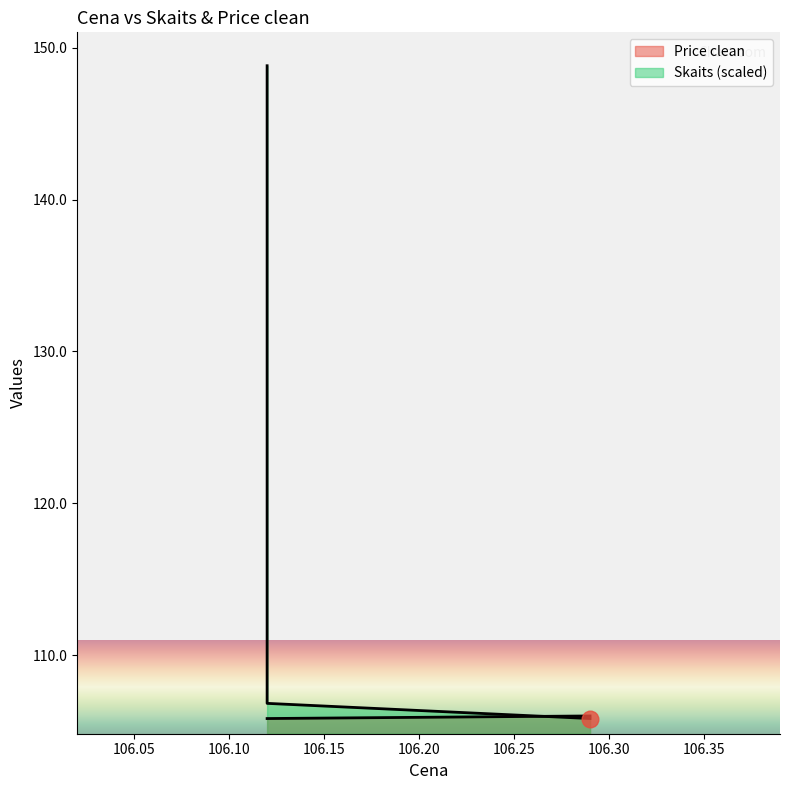

What is the maximum value shown in the chart?

148.8